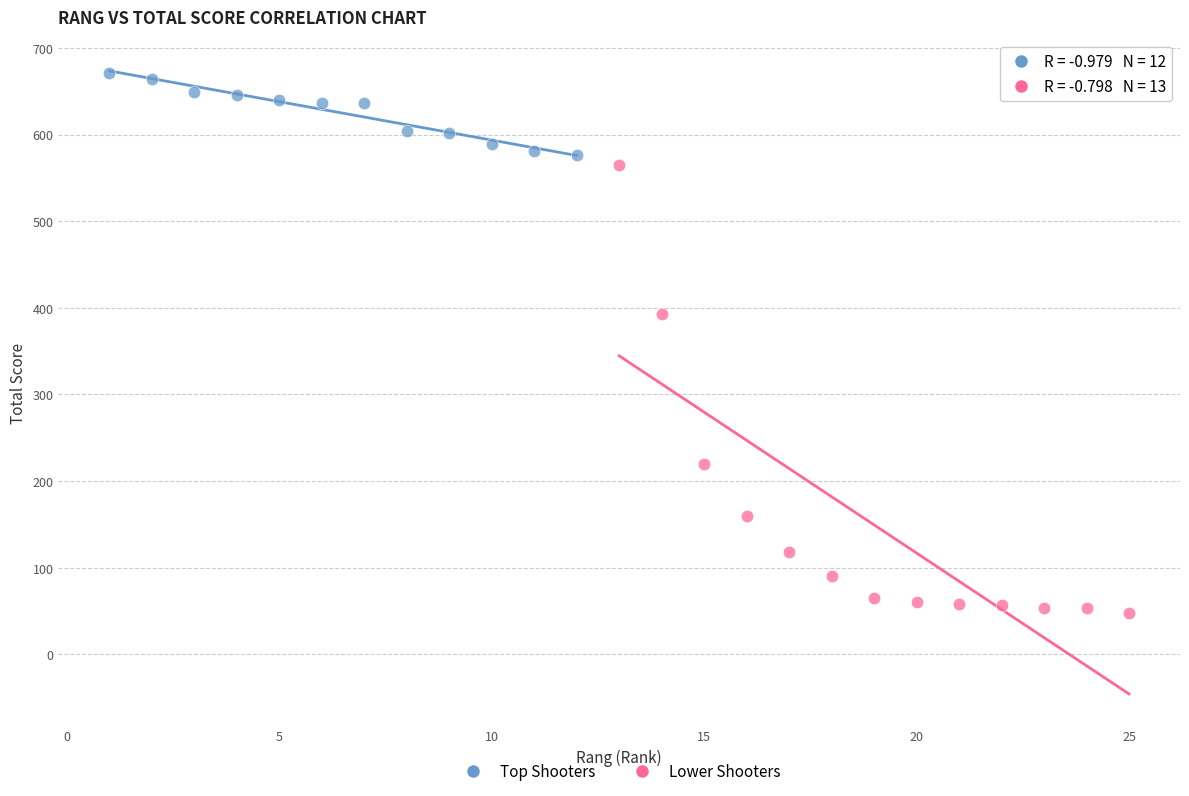

Which series has the largest Y range (max minus min)?

Lower Shooters